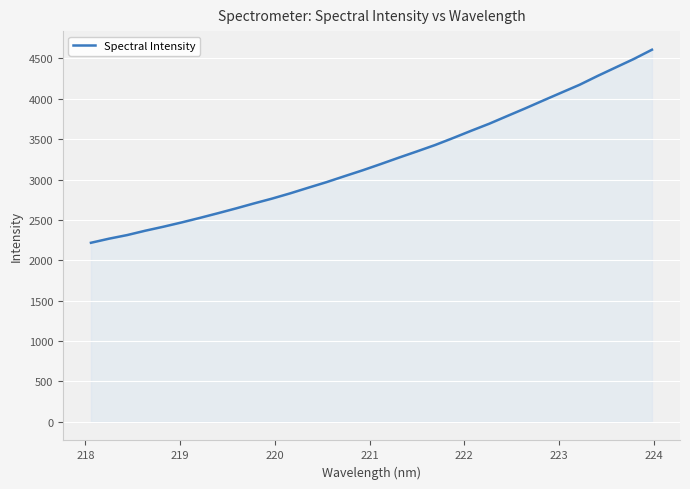

What is the maximum value shown in the chart?

4606.6